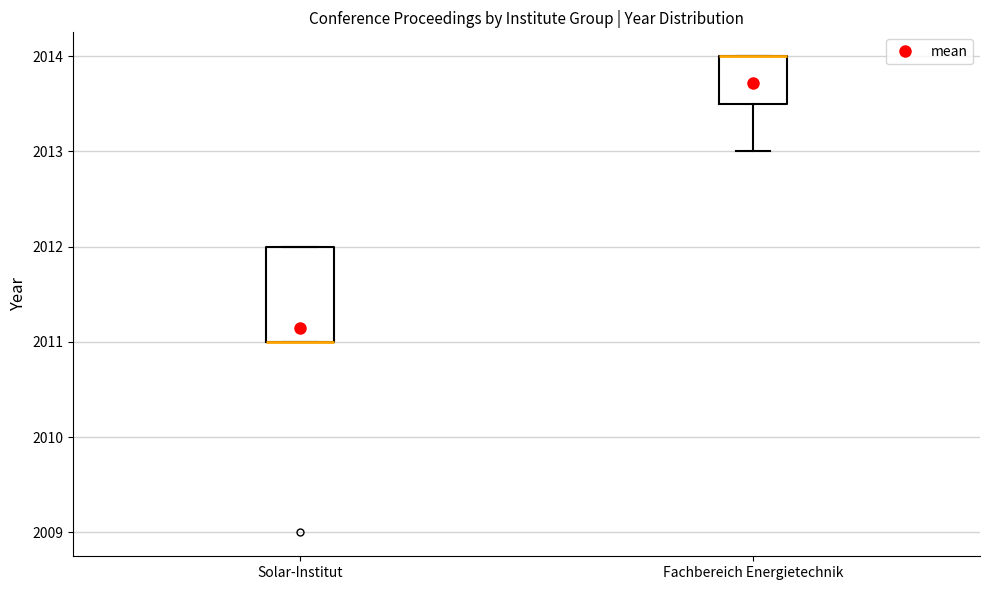

Reading left to right, read every box against the y-axis: the position of its median line, the range the box covers, and the ends of its whiskers. The values are not printed on the chart, so give them approximately, as read against the axis.

Solar-Institut: median 2011.0 (drawn on the box's lower edge), box 2011.0 to 2012.0, whiskers 2011.0 to 2012.0
Fachbereich Energietechnik: median 2014.0 (drawn on the box's upper edge), box 2013.5 to 2014.0, whiskers 2013.0 to 2014.0